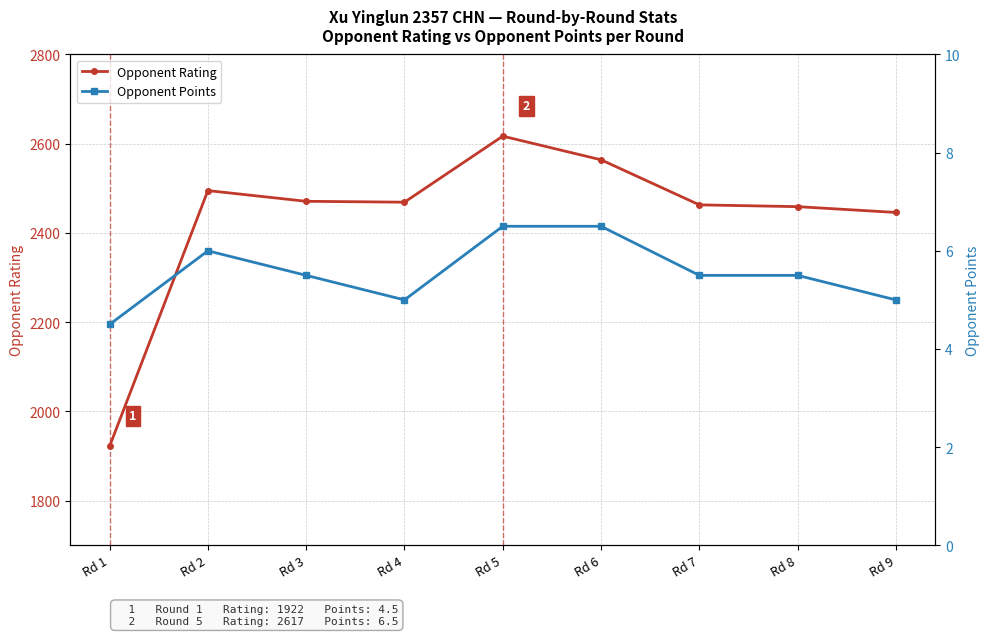

Where is the first local minimum for Opponent Points?

Rd 4